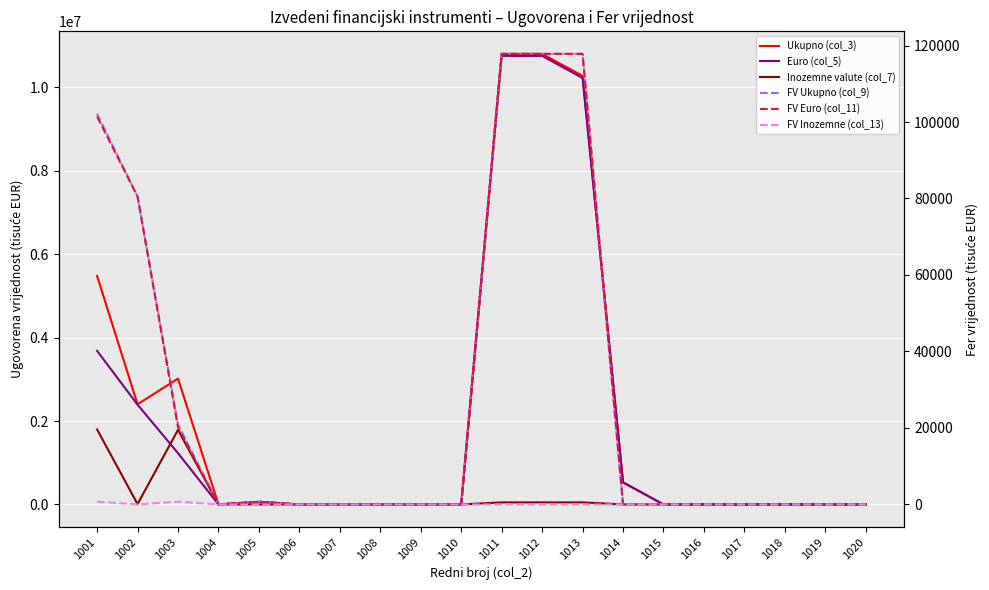

How many lines are shown in the chart?

6